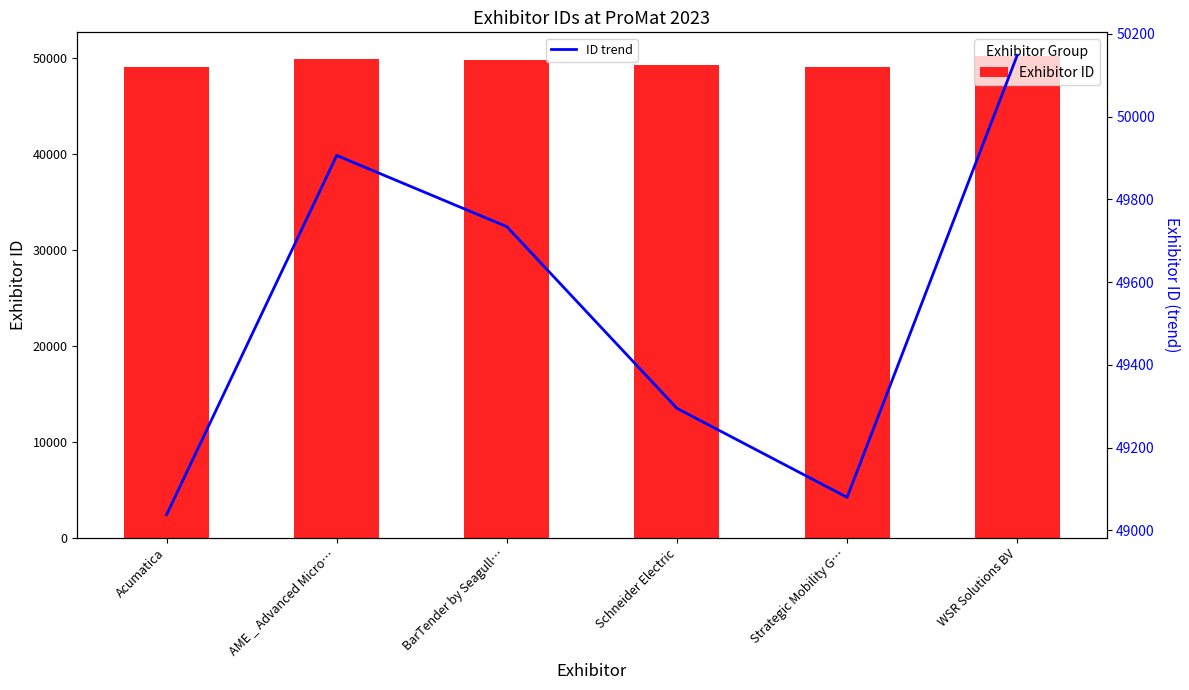

What is the label of the 6th bar from the right?

Acumatica